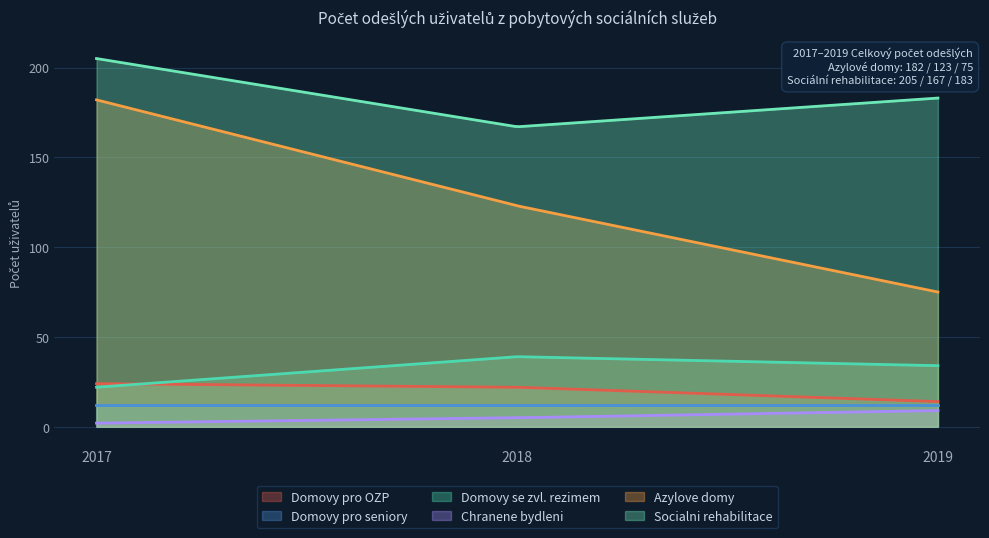

What value does the Domovy pro OZP series have at 2018, to the nearest 5?

20